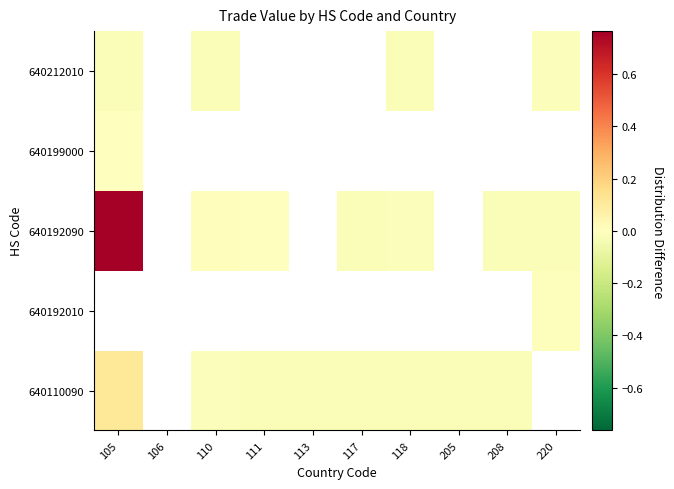

What is the maximum value for 640110090?

0.1